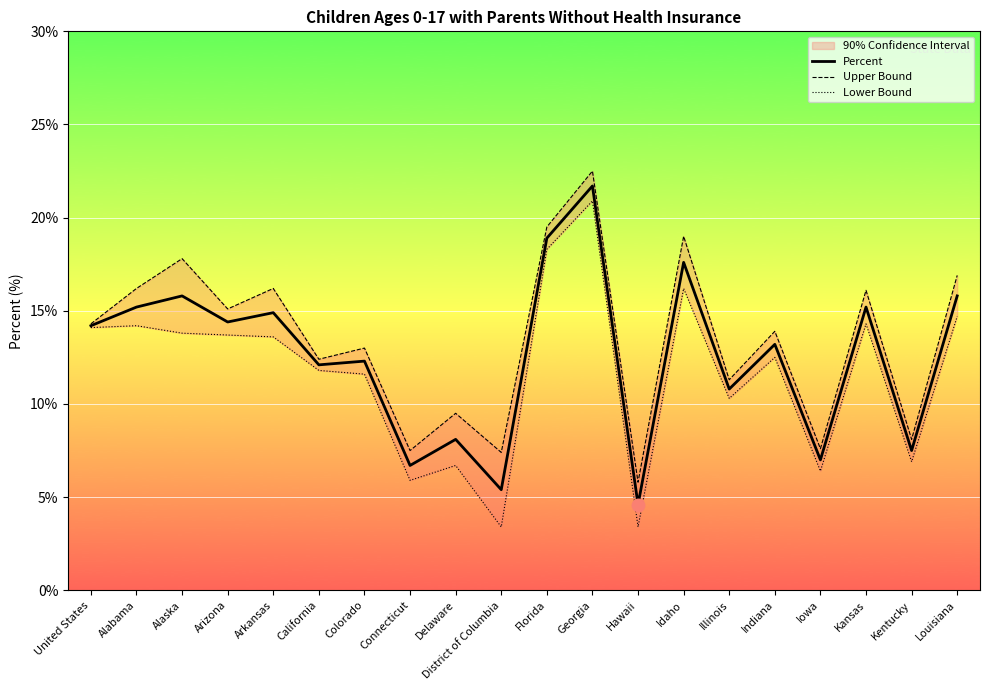

At which category is the sum across all series the highest?

Georgia